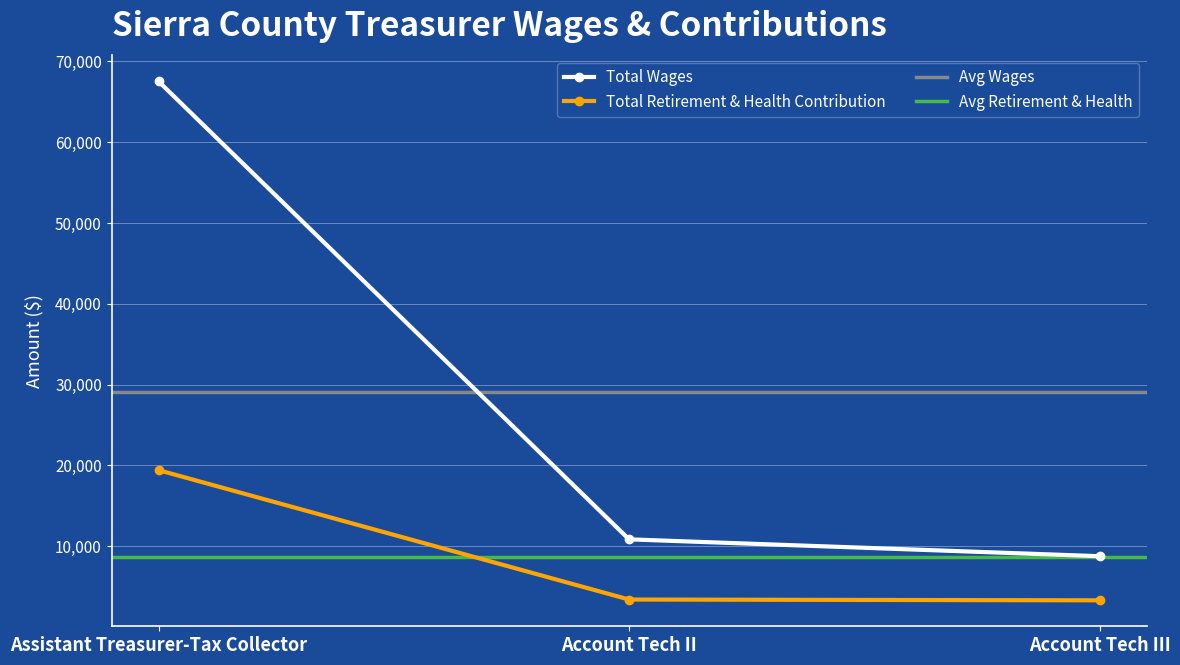

Is the value of Total Retirement & Health Contribution at Account Tech II greater than the value of Total Wages at Account Tech II?

No